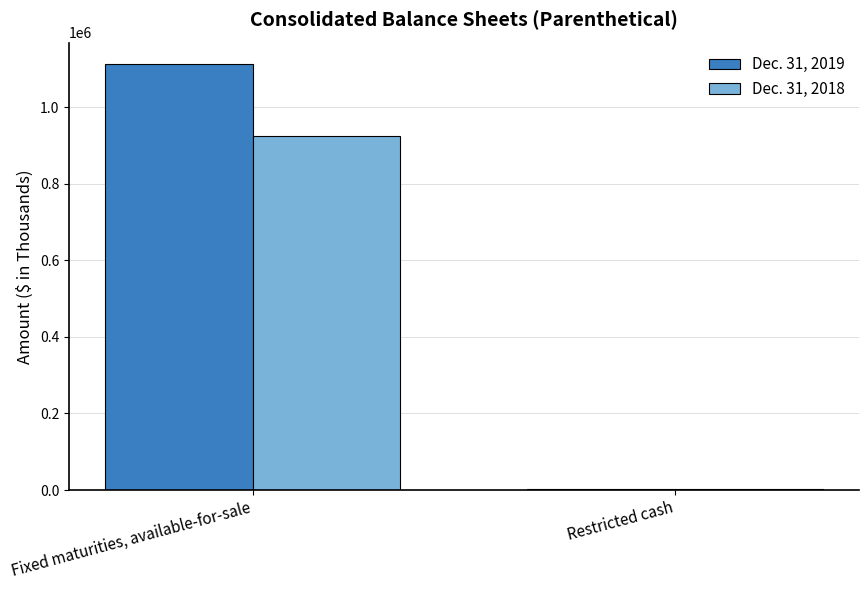

How many groups of bars are there?

2